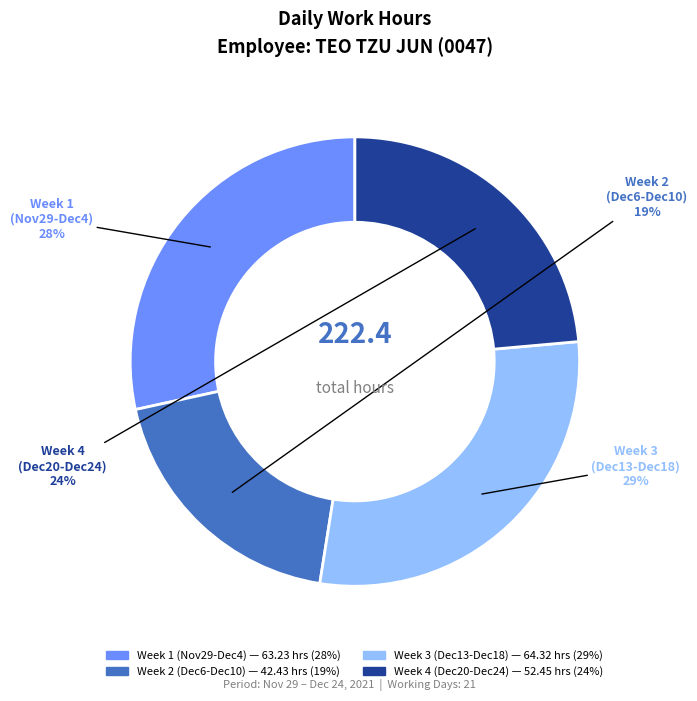

Is there any slice that represents more than half of the pie?

No